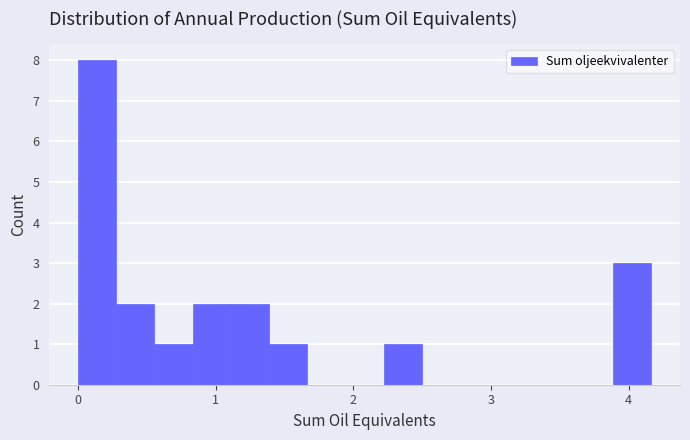

Read against the x-axis, roughly where is the centre of the tallest bar?

0.1